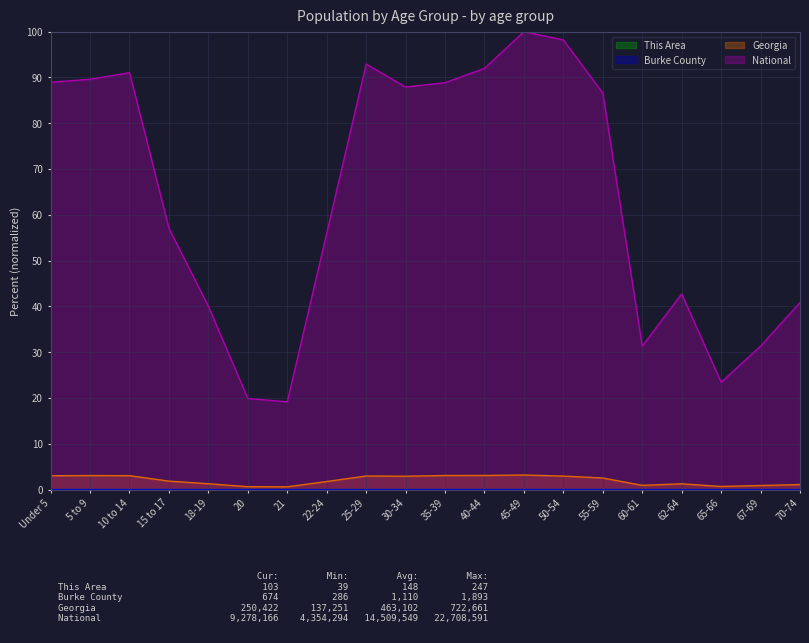

What is the label of the 4th point from the left?

15 to 17